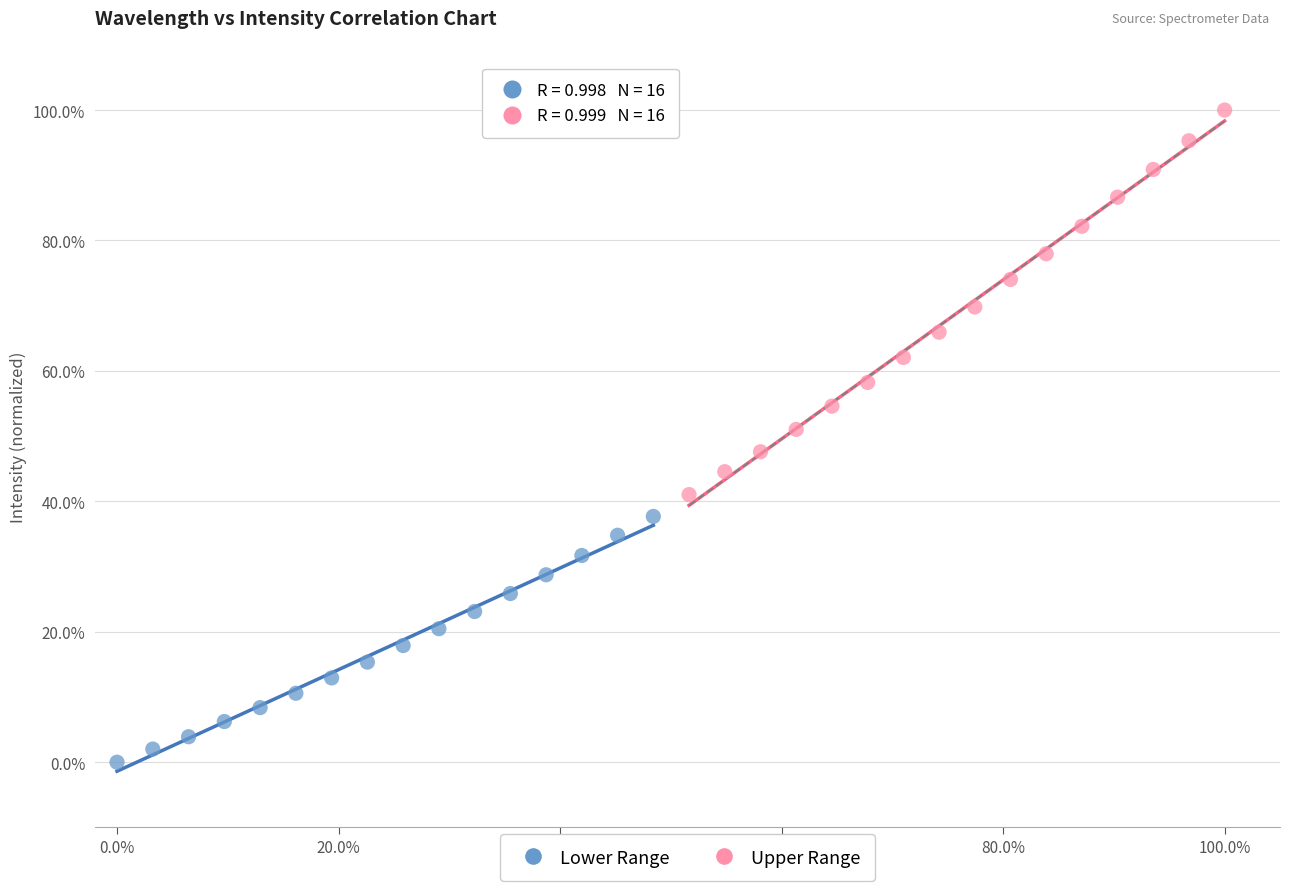

Which series contains the highest Y value?

Upper Range